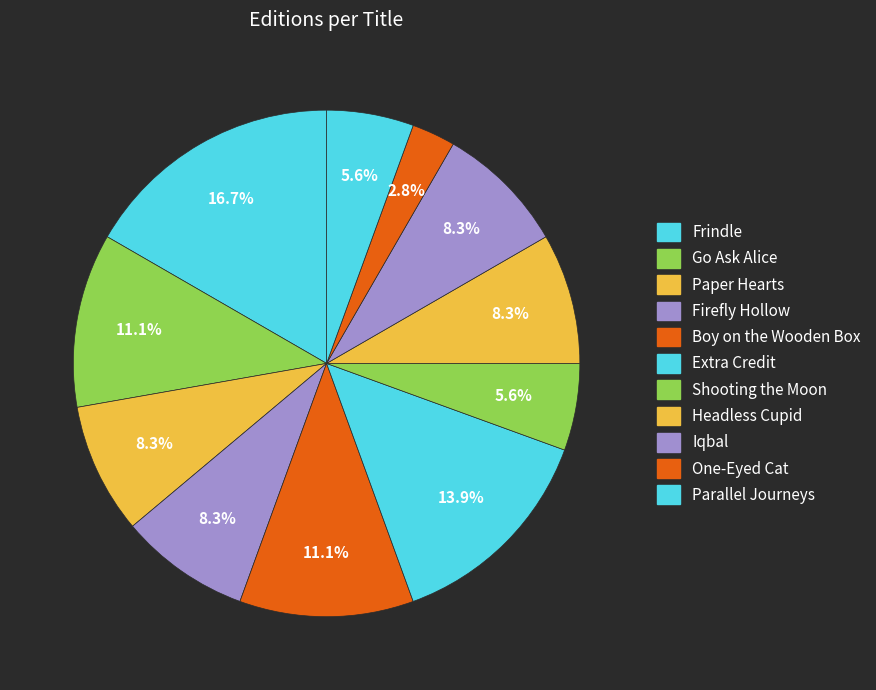

To the nearest percent, what portion does Paper Hearts represent?

8%